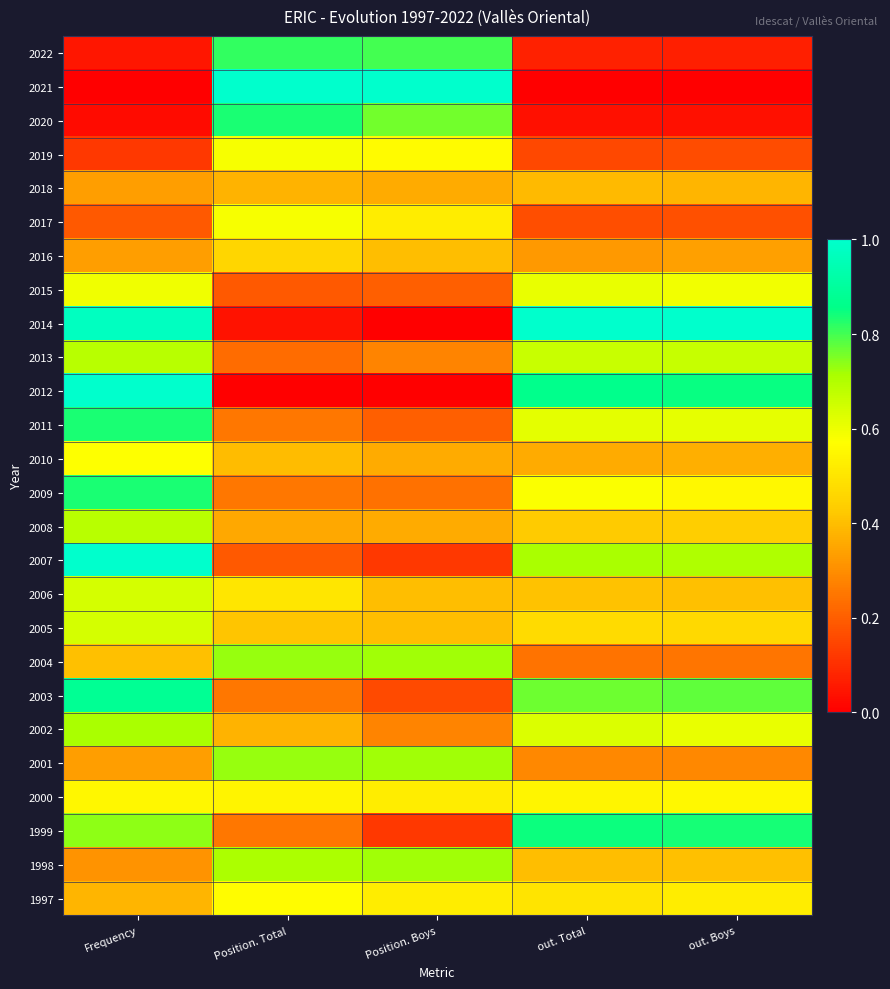

Count the number of categories in the chart.

5